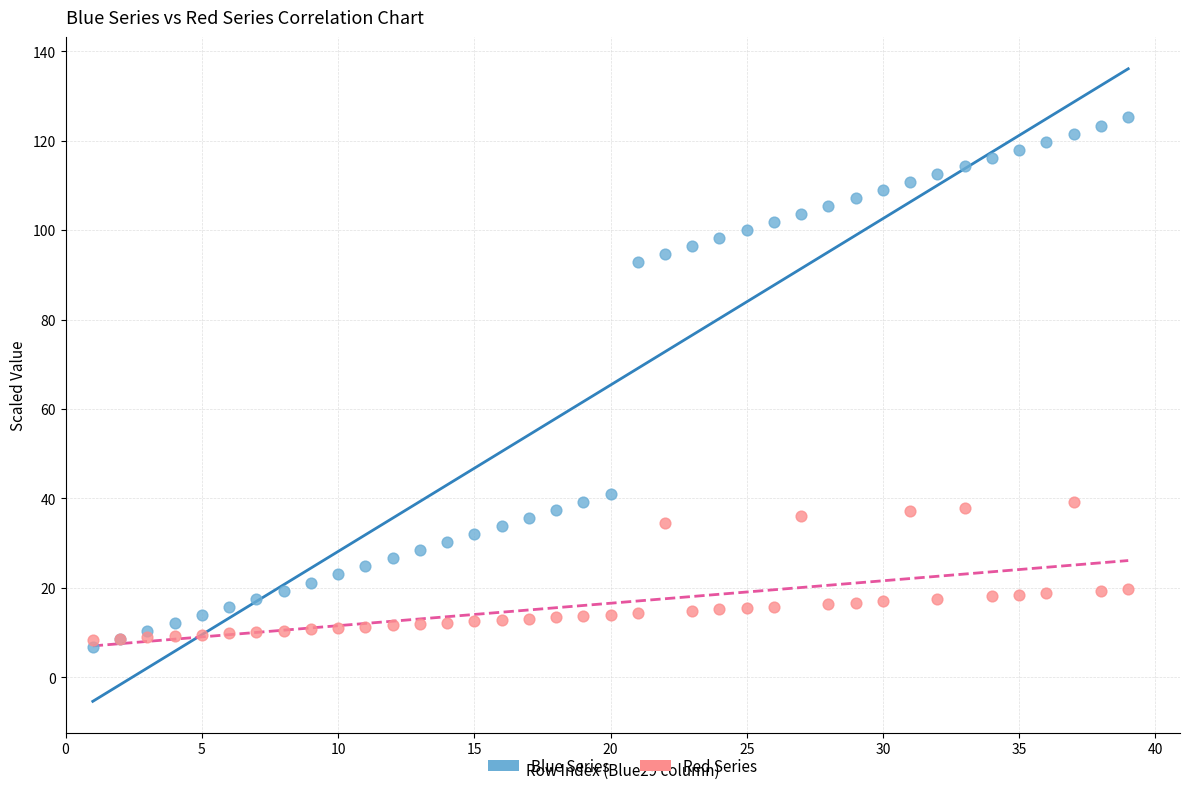

Across all series, what Y value is closest to 66?

41.0